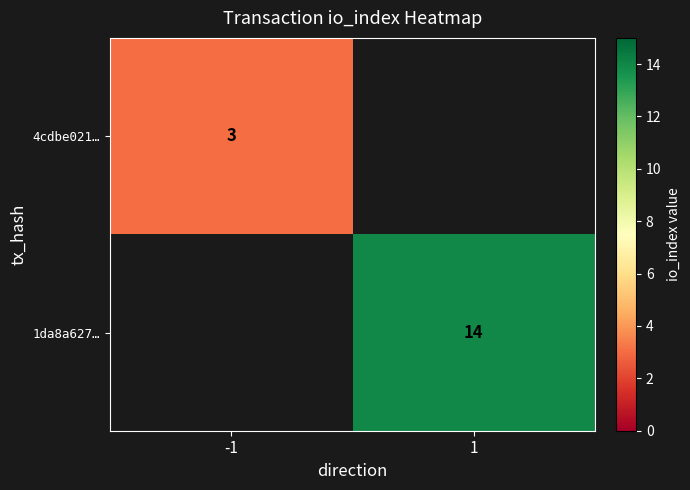

True or false: 1da8a627… has a value of 24 at 1.

False